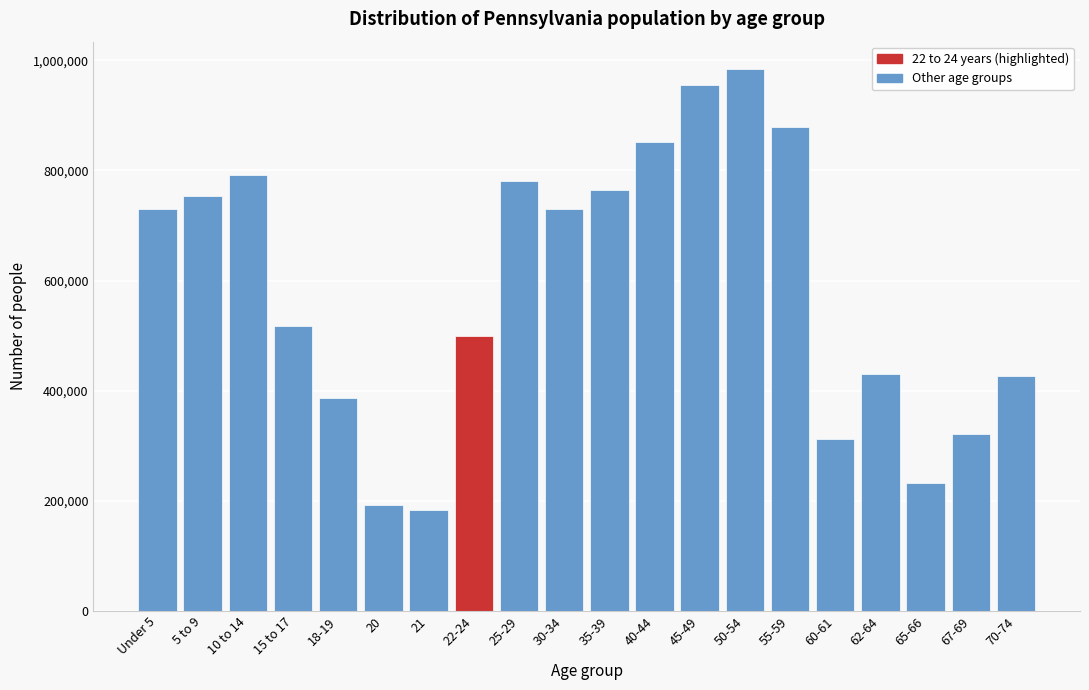

What is the label of the 13th bar from the left?

45-49